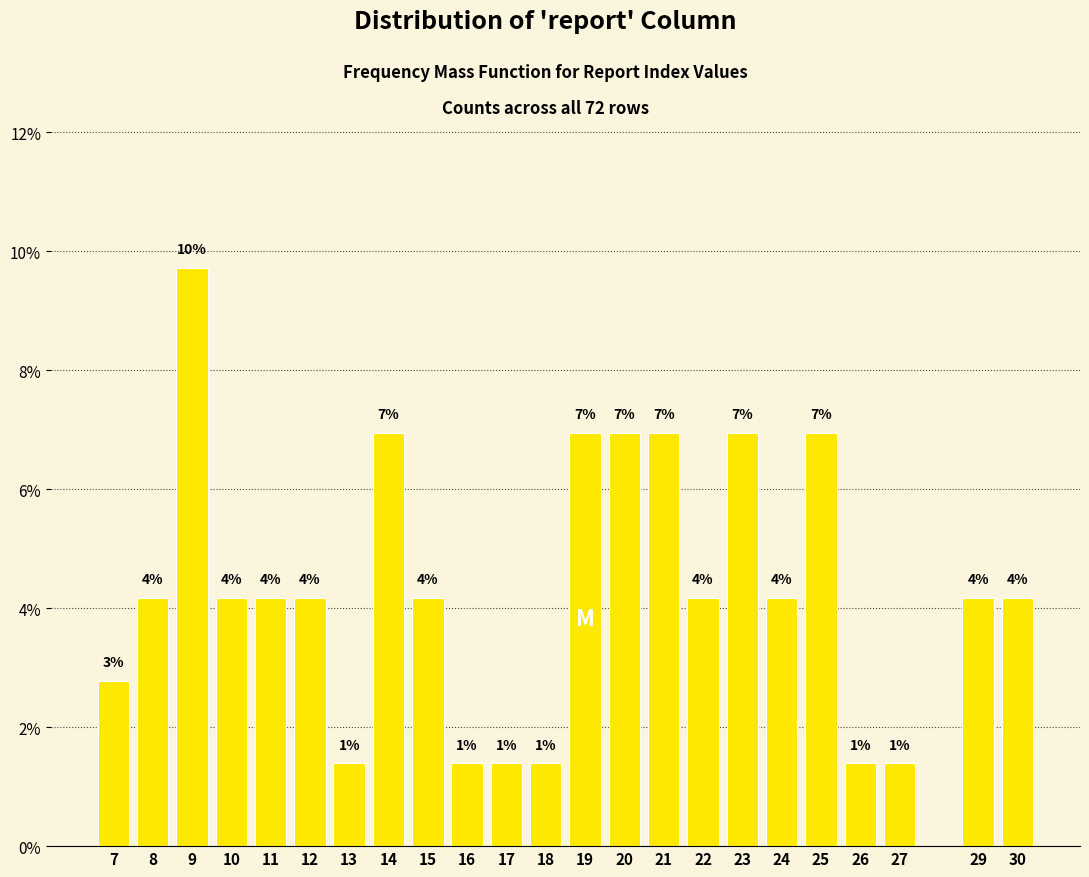

Does the chart contain any negative values?

No